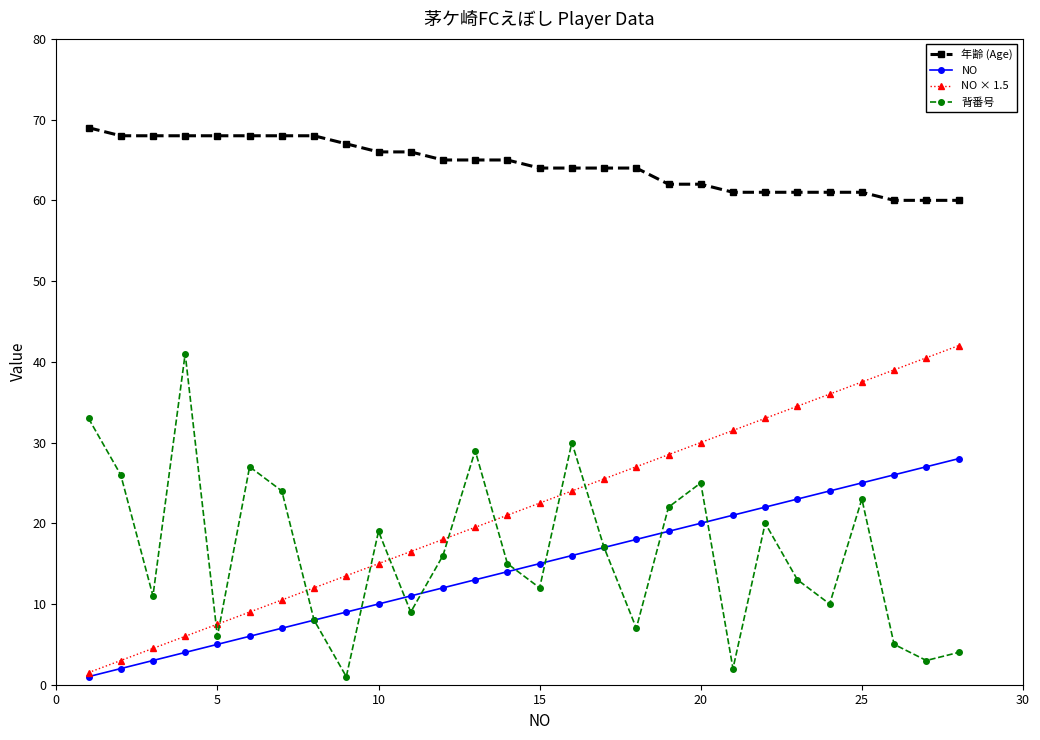

True or false: 年齢 (Age) and NO intersect in this chart.

False